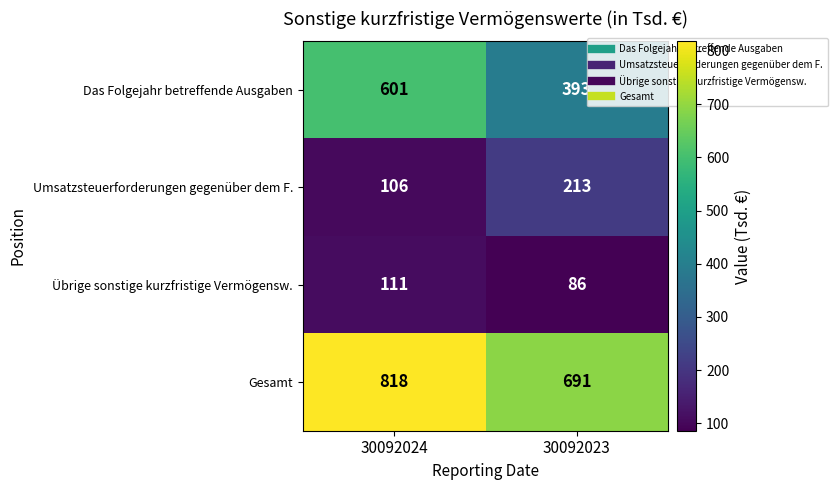

True or false: Das Folgejahr betreffende Ausgaben has a value of 524 at 30092023.

False